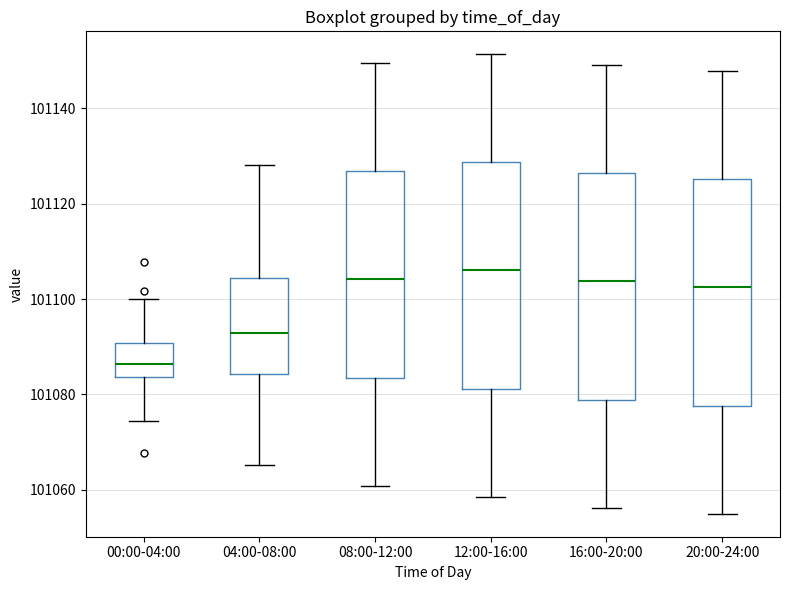

Which box has the lowest median line?

00:00-04:00